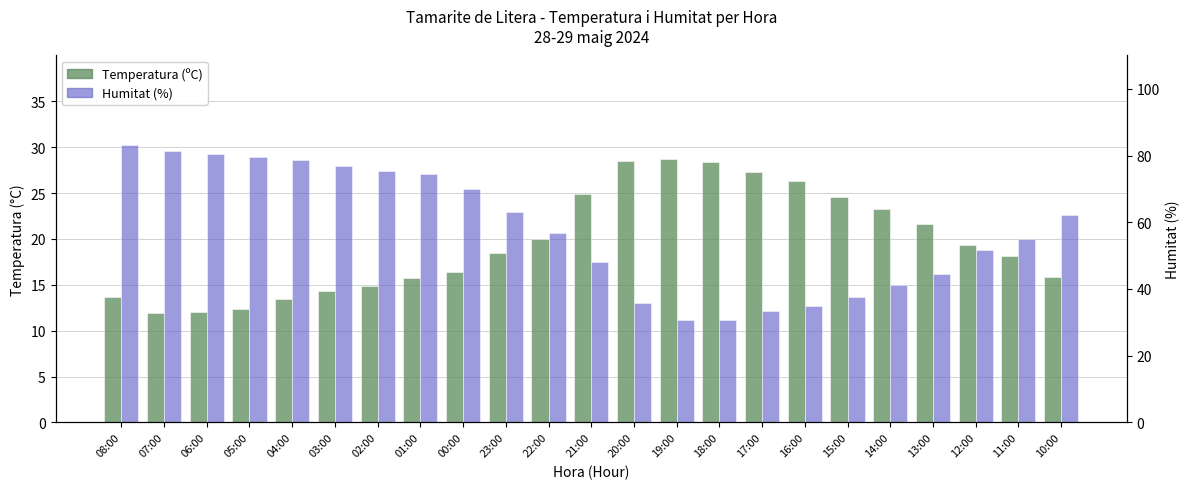

What position from the left is 14:00?

19